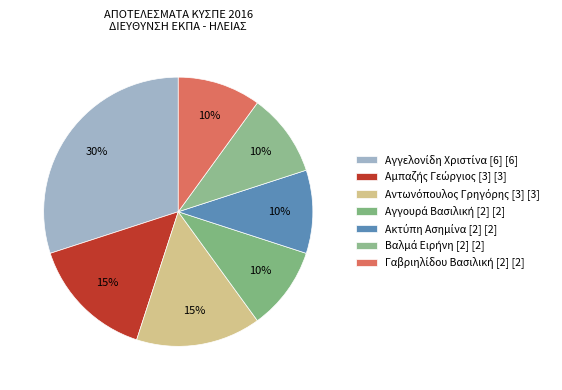

Does Βαλμά Ειρήνη [2] account for over 50% of the chart?

No